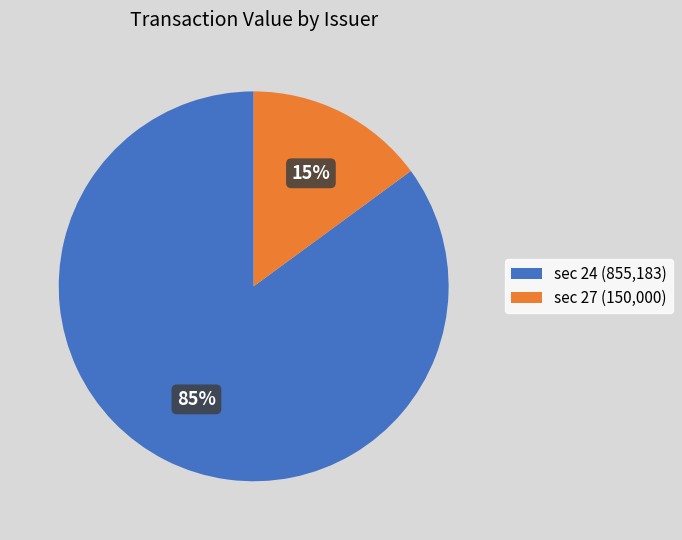

Is there a majority slice in this chart?

Yes